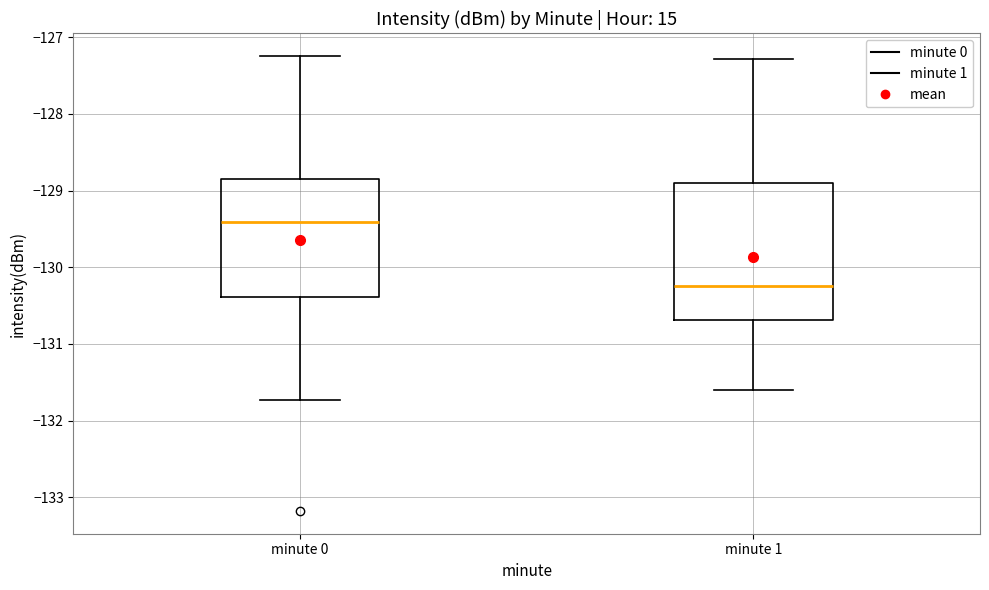

Comparing the boxes themselves (not the whiskers), which one is the tallest?

minute 1